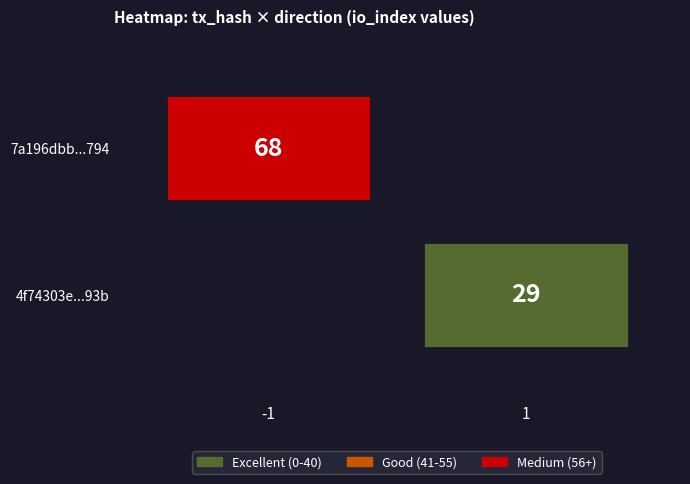

What is the spread (max minus min) of values at direction?

2